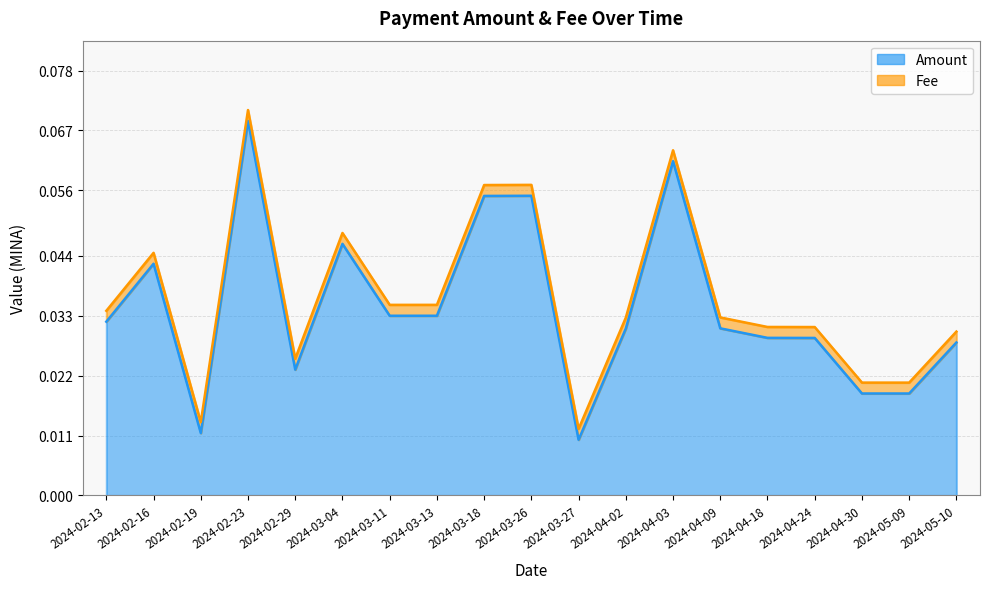

Reading left to right, what are all the values shown in this chart?

2024-02-13=0.0	2024-02-16=0.0	2024-02-19=0.0	2024-02-23=0.1	2024-02-29=0.0	2024-03-04=0.0	2024-03-11=0.0	2024-03-13=0.0	2024-03-18=0.1	2024-03-26=0.1	2024-03-27=0.0	2024-04-02=0.0	2024-04-03=0.1	2024-04-09=0.0	2024-04-18=0.0	2024-04-24=0.0	2024-04-30=0.0	2024-05-09=0.0	2024-05-10=0.0